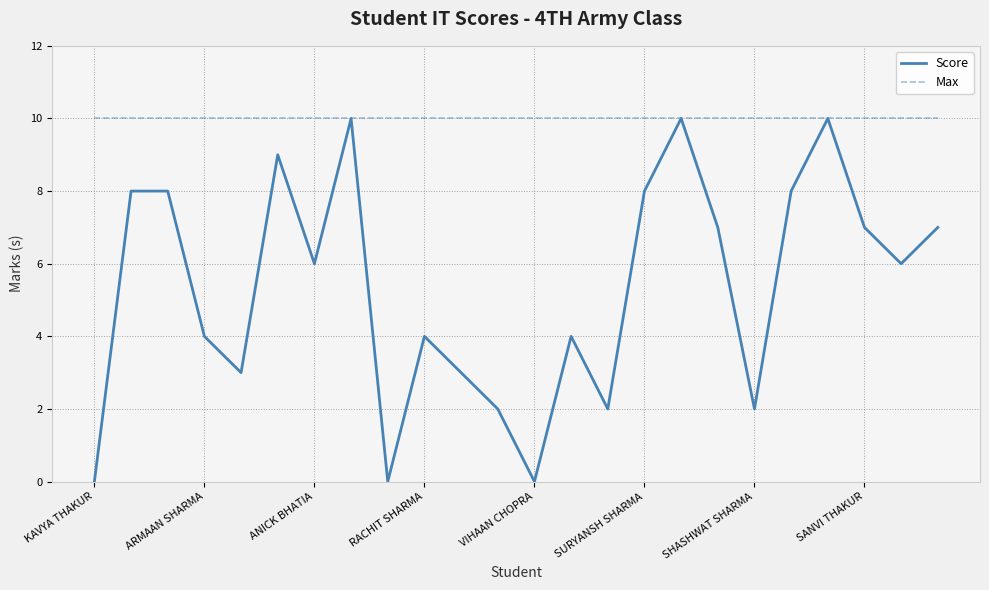

What is the average value of the Score series?

5